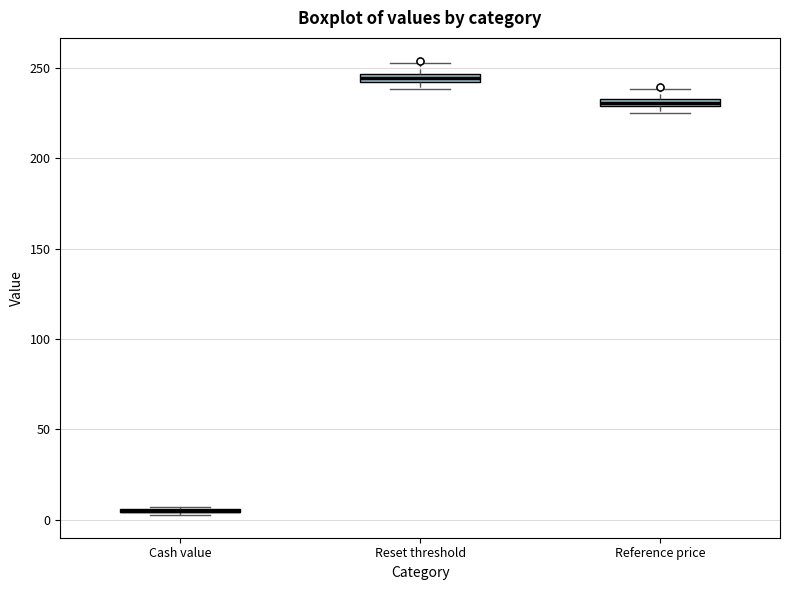

Where is the lower edge of the box for Reset threshold on the y-axis? The values are not printed on the chart, so give them approximately, as read against the axis.

240